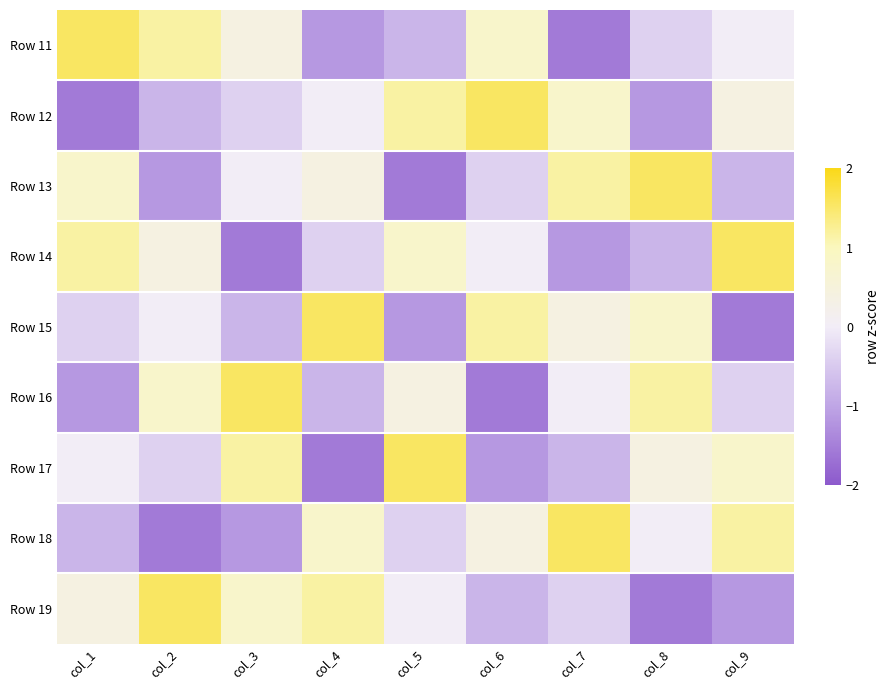

Reading left to right, extract all data points from this chart.

Row 11: col_1=1.5	col_2=1.2	col_3=0.4	col_4=-1.2	col_5=-0.8	col_6=0.8	col_7=-1.5	col_8=-0.4	col_9=0.0
Row 12: col_1=-1.5	col_2=-0.8	col_3=-0.4	col_4=0.0	col_5=1.2	col_6=1.5	col_7=0.8	col_8=-1.2	col_9=0.4
Row 13: col_1=0.8	col_2=-1.2	col_3=0.0	col_4=0.4	col_5=-1.5	col_6=-0.4	col_7=1.2	col_8=1.5	col_9=-0.8
Row 14: col_1=1.2	col_2=0.4	col_3=-1.5	col_4=-0.4	col_5=0.8	col_6=0.0	col_7=-1.2	col_8=-0.8	col_9=1.5
Row 15: col_1=-0.4	col_2=0.0	col_3=-0.8	col_4=1.5	col_5=-1.2	col_6=1.2	col_7=0.4	col_8=0.8	col_9=-1.5
Row 16: col_1=-1.2	col_2=0.8	col_3=1.5	col_4=-0.8	col_5=0.4	col_6=-1.5	col_7=0.0	col_8=1.2	col_9=-0.4
Row 17: col_1=0.0	col_2=-0.4	col_3=1.2	col_4=-1.5	col_5=1.5	col_6=-1.2	col_7=-0.8	col_8=0.4	col_9=0.8
Row 18: col_1=-0.8	col_2=-1.5	col_3=-1.2	col_4=0.8	col_5=-0.4	col_6=0.4	col_7=1.5	col_8=0.0	col_9=1.2
Row 19: col_1=0.4	col_2=1.5	col_3=0.8	col_4=1.2	col_5=0.0	col_6=-0.8	col_7=-0.4	col_8=-1.5	col_9=-1.2